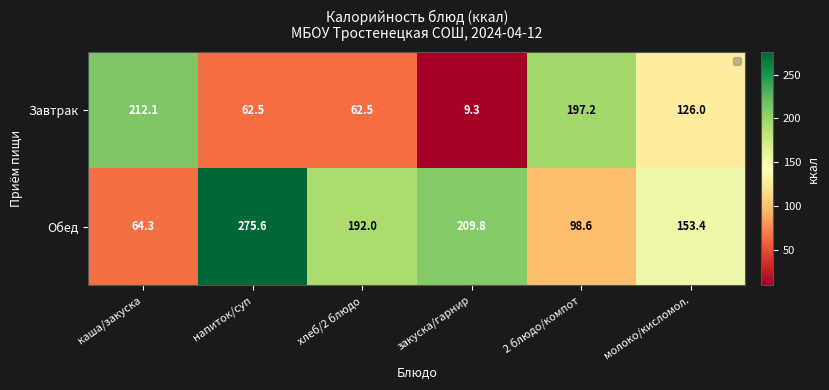

Where does the Обед series first go above 192?

напиток/суп